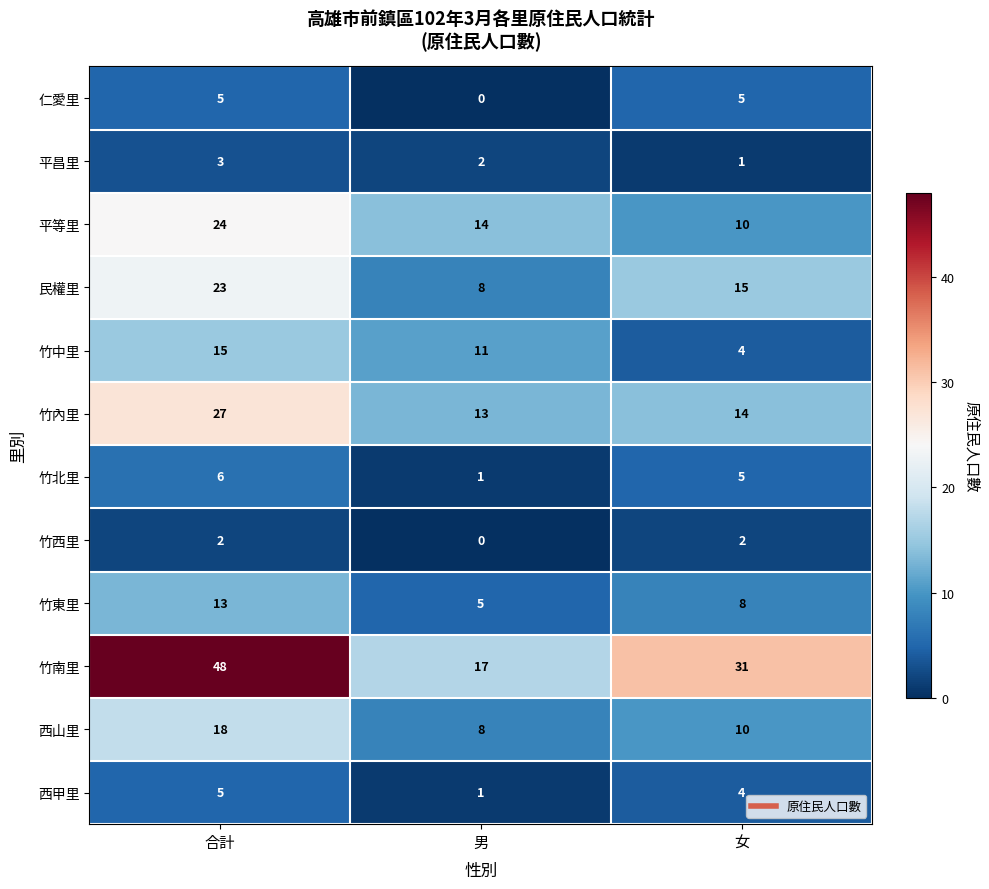

The 竹西里 series shows -1 at 男. True or false?

False